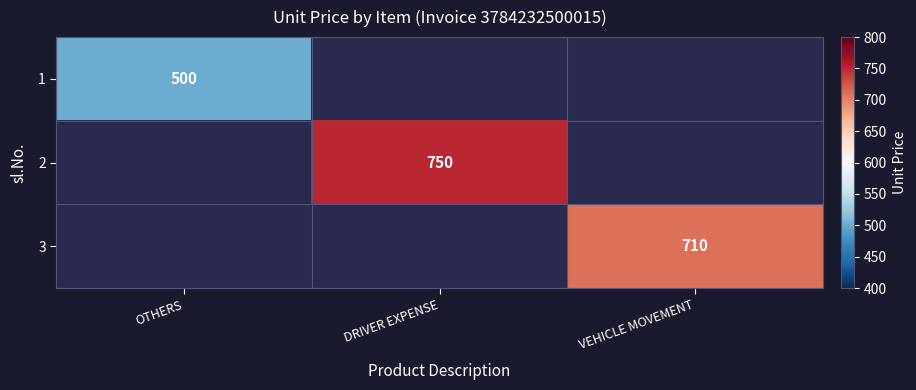

The 1 series shows 500 at OTHERS. True or false?

True